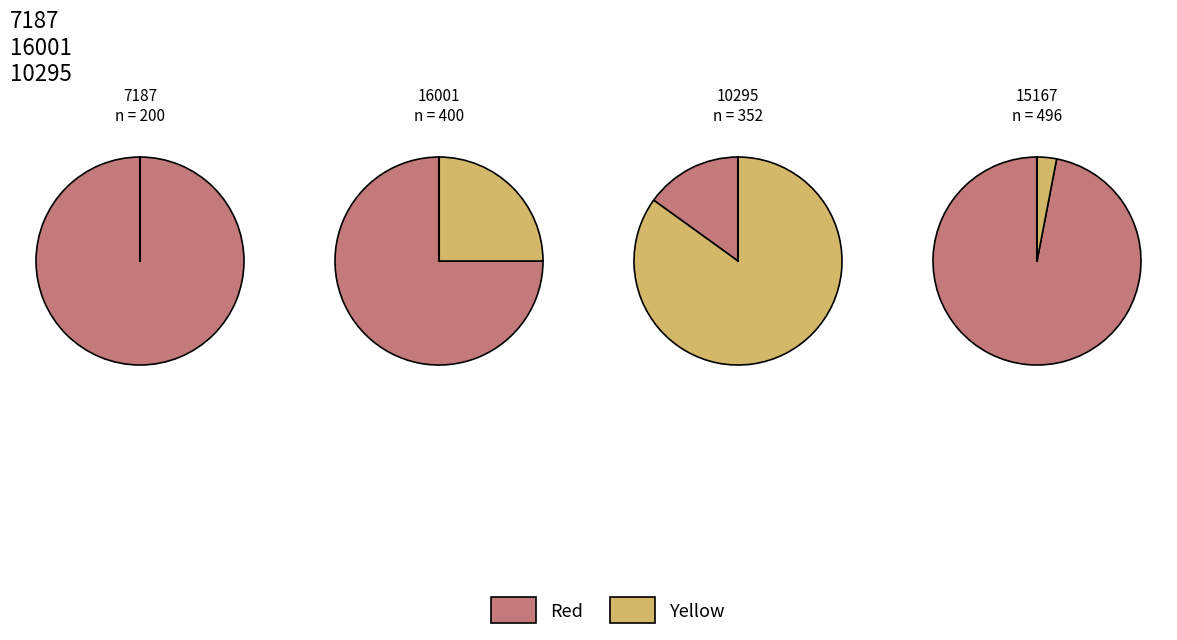

Is it true that 15167 is 21% of the pie?

False